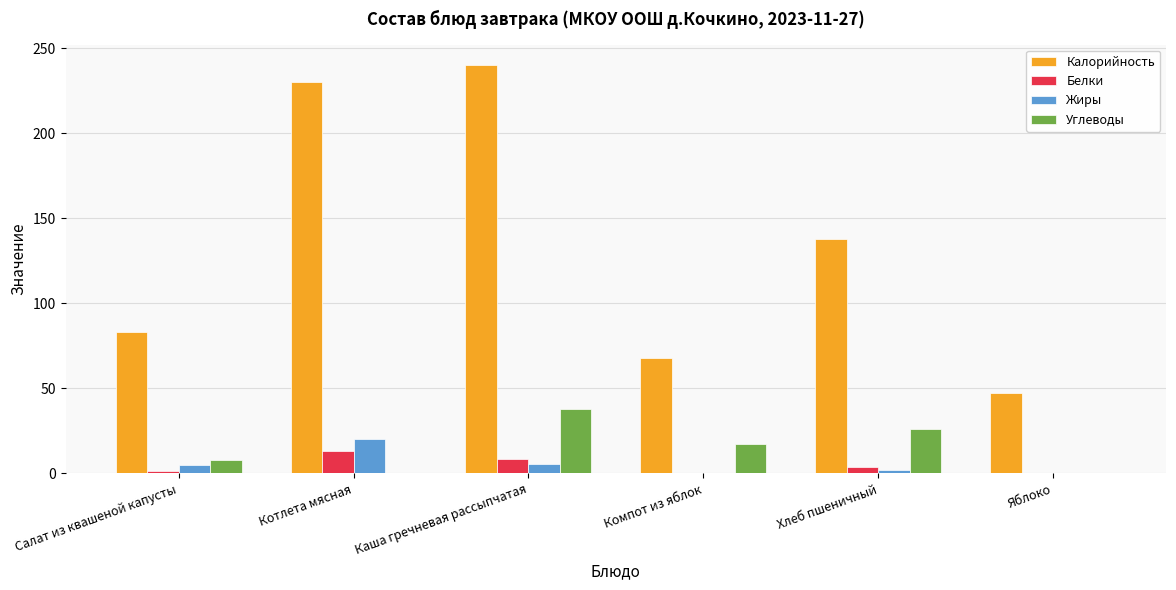

How many distinct data groups are displayed?

4